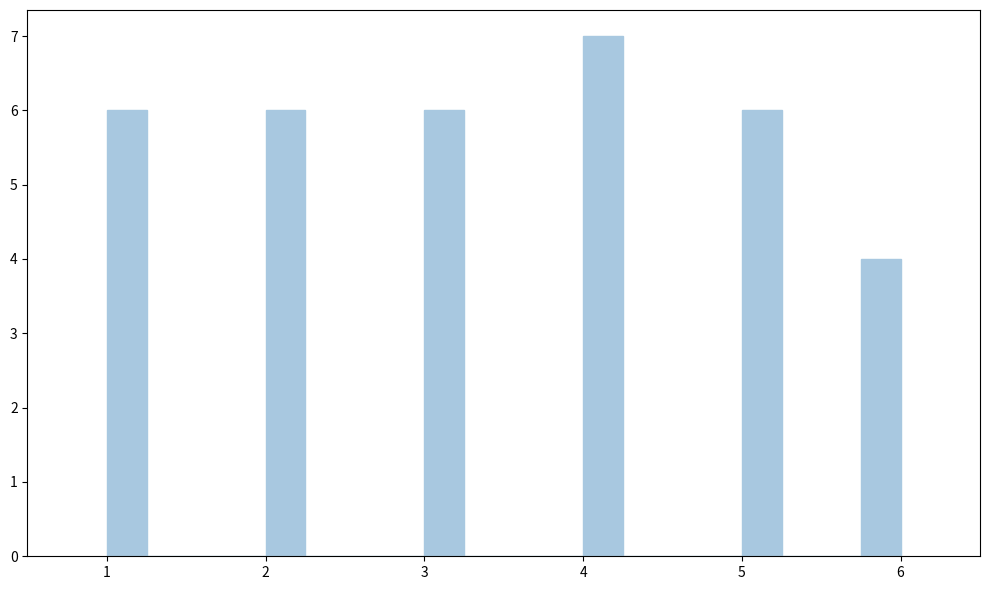

Around what value on the x-axis is the tallest bar? Give the approximate position of its centre, as read against the axis.

4.1